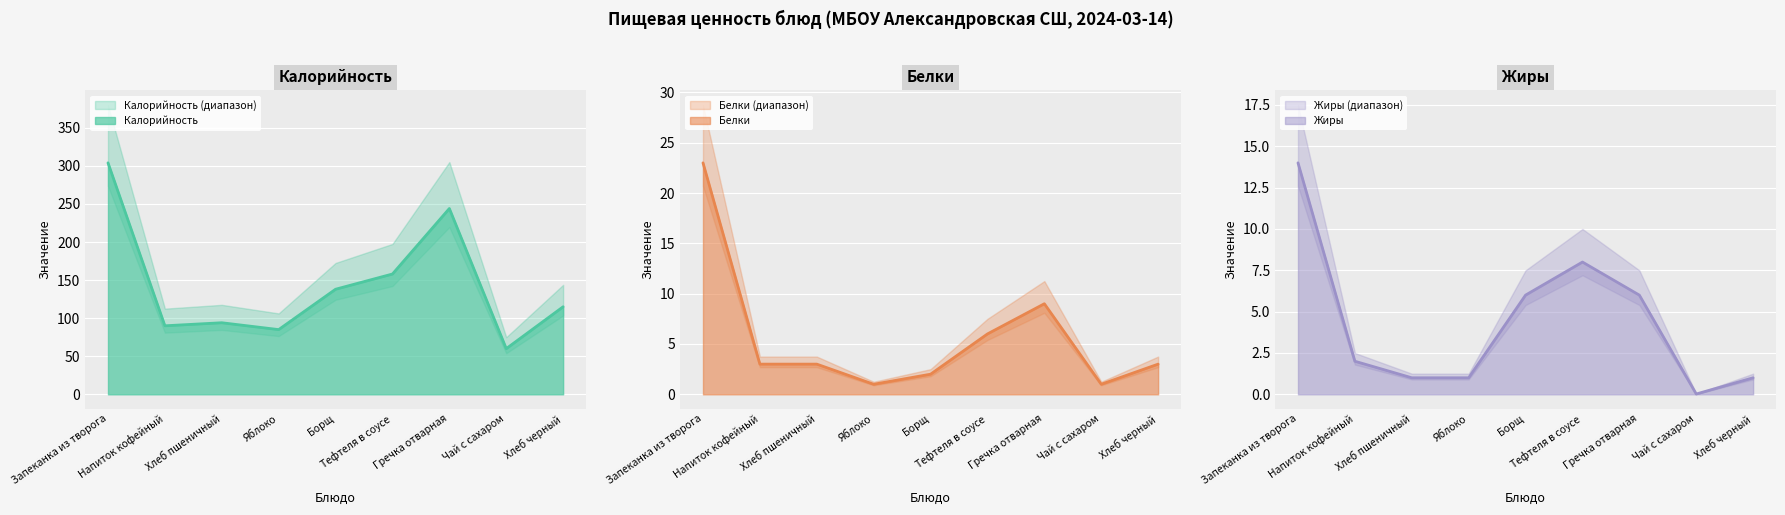

The Калорийность series shows 85.0 at Яблоко. True or false?

True